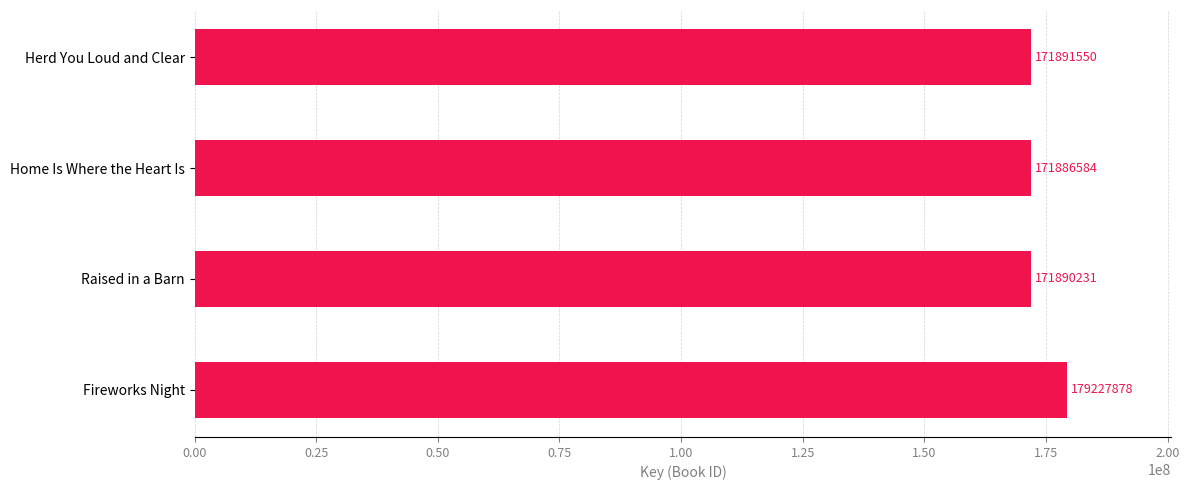

What is the sum of the values at Home Is Where the Heart Is and Raised in a Barn?

343776815